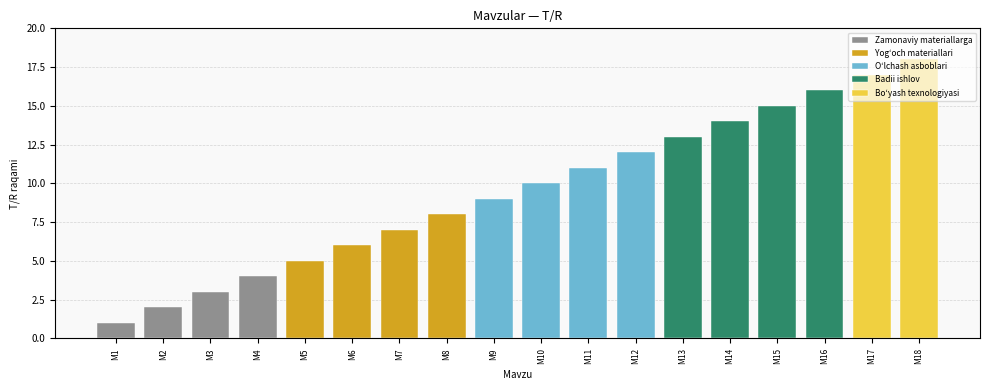

Is it true that the value at Mavzu 7 is 2?

False